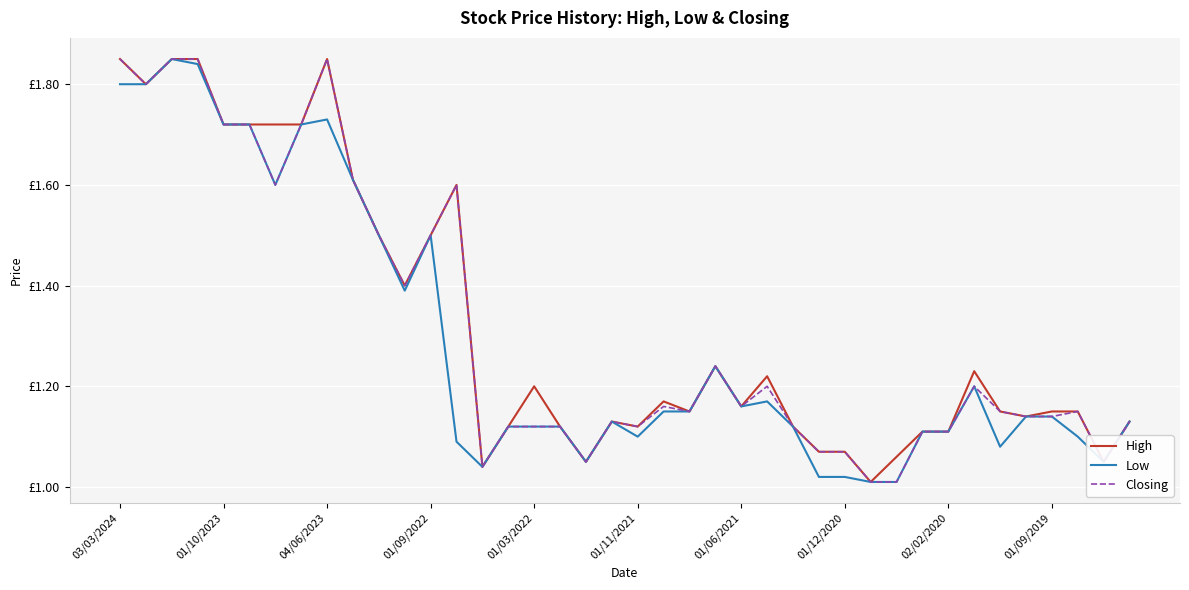

What are all the series names shown in the legend?

High, Low, Closing